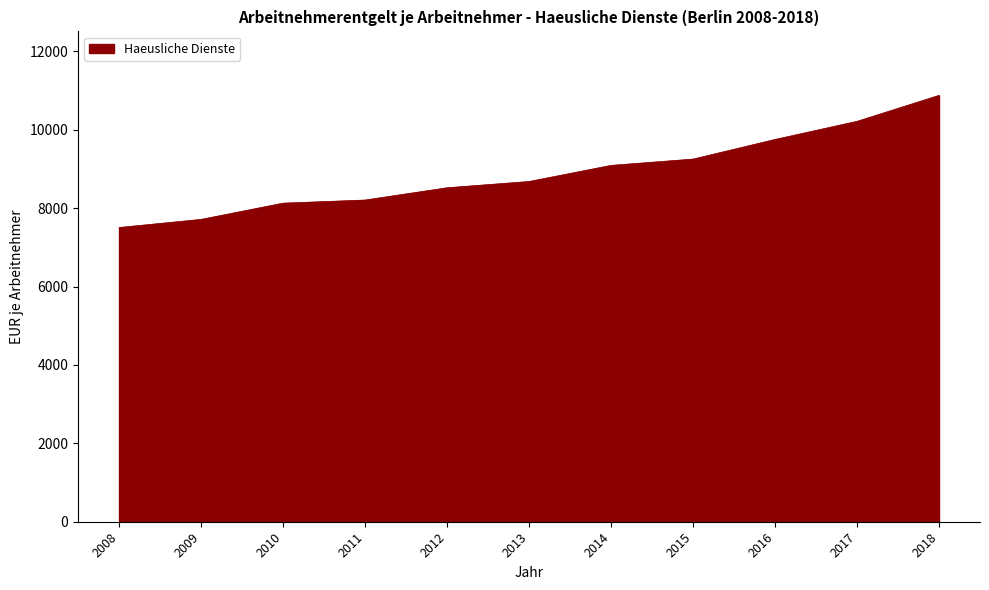

How many lines are shown in the chart?

1